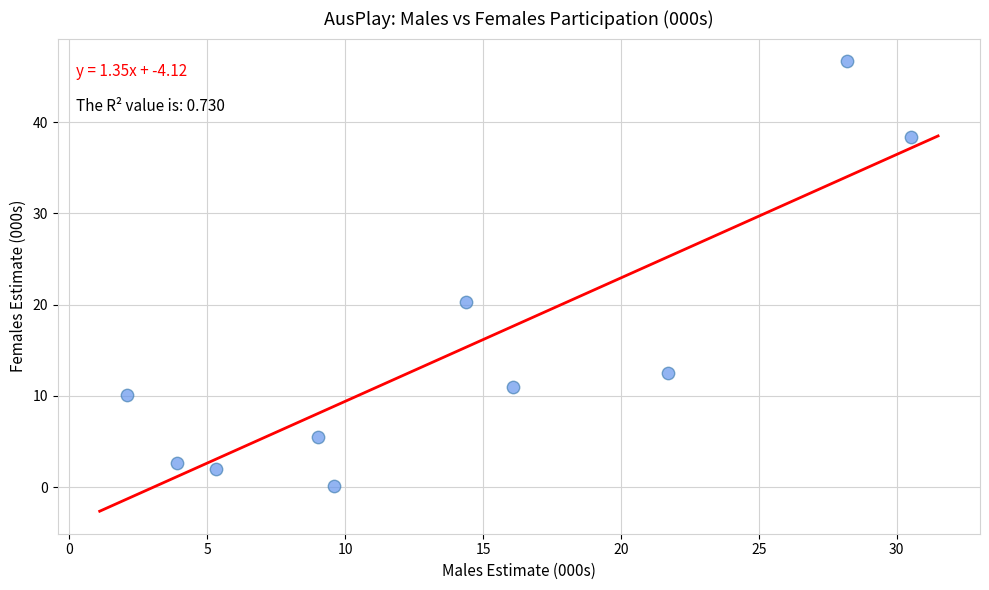

What is the average X value?

14.1